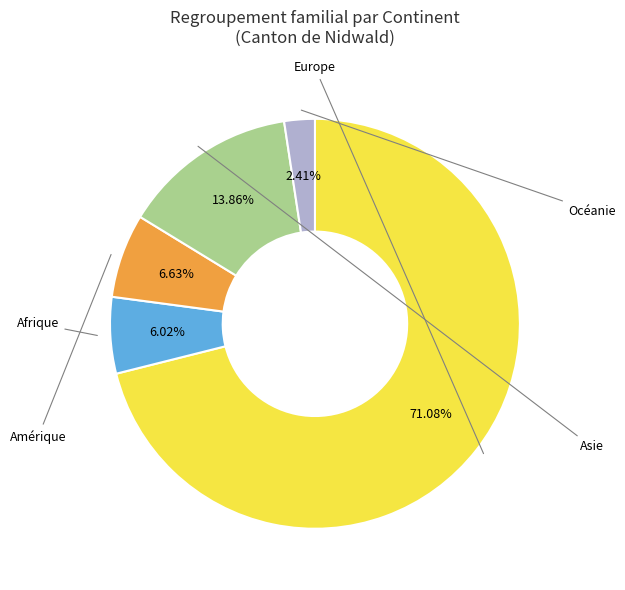

Rank the categories by value from highest to lowest.

Europe, Asie, Amérique, Afrique, Océanie